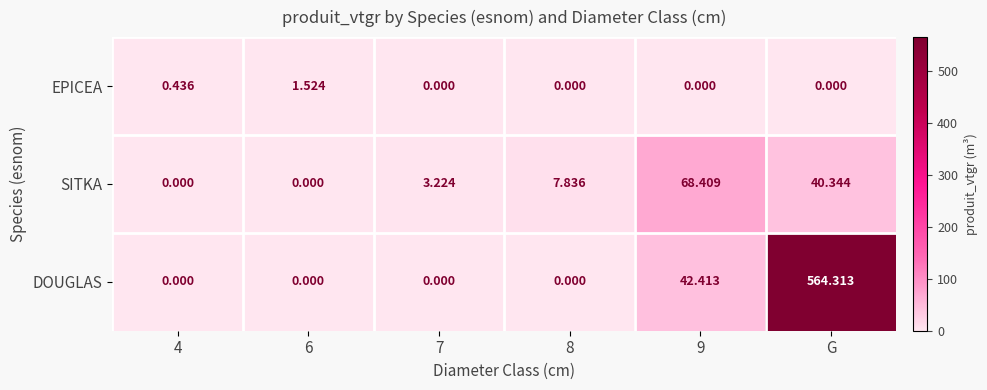

List the series in order of their overall mean, highest first.

DOUGLAS, SITKA, EPICEA